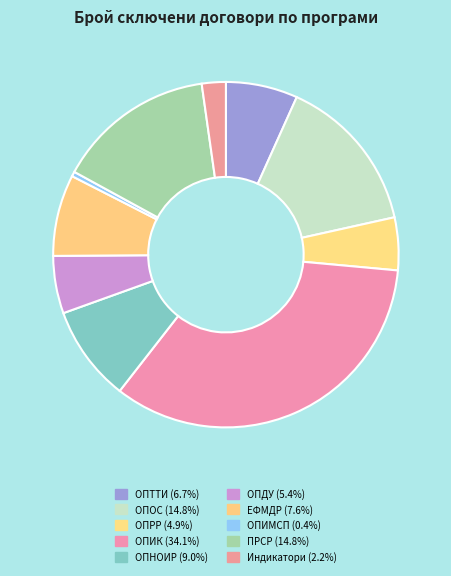

Which has a higher value, ОПРР or ОПНОИР?

ОПНОИР